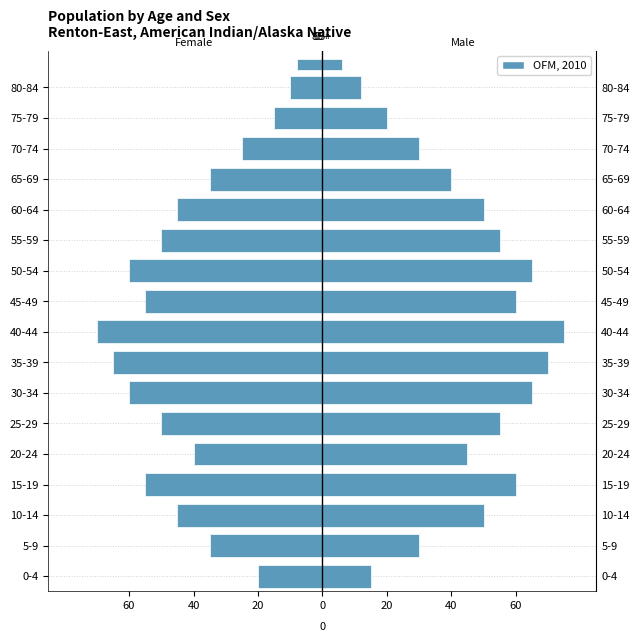

How many distinct data groups are displayed?

1